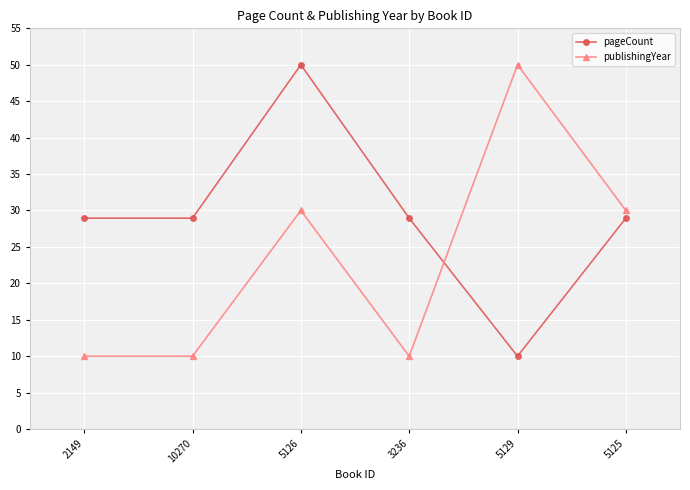

The pageCount series shows 17.4 at 10270. True or false?

False